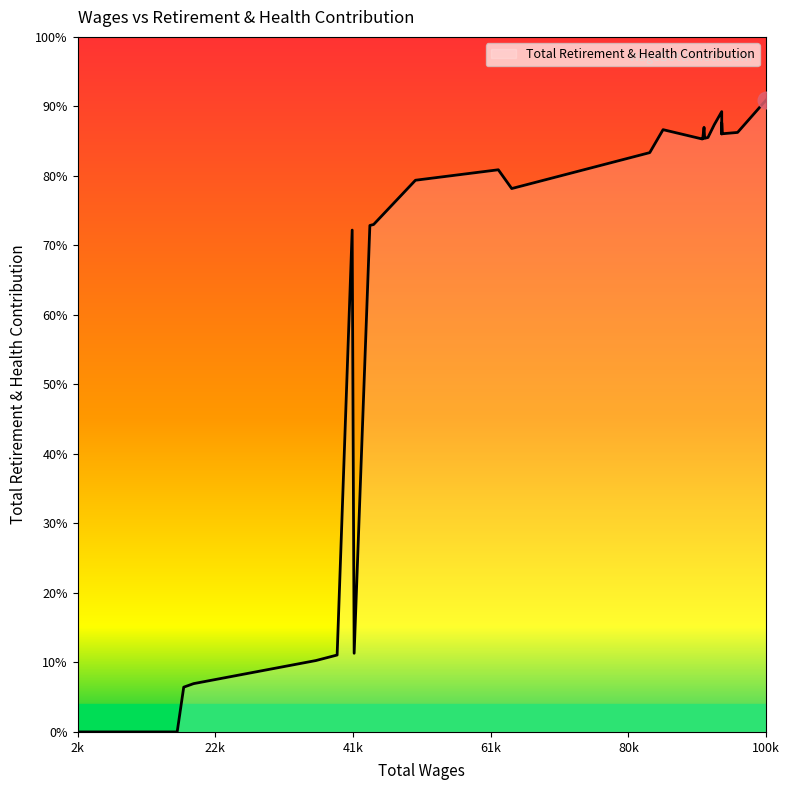

At which category does the data reach its first local valley?

2